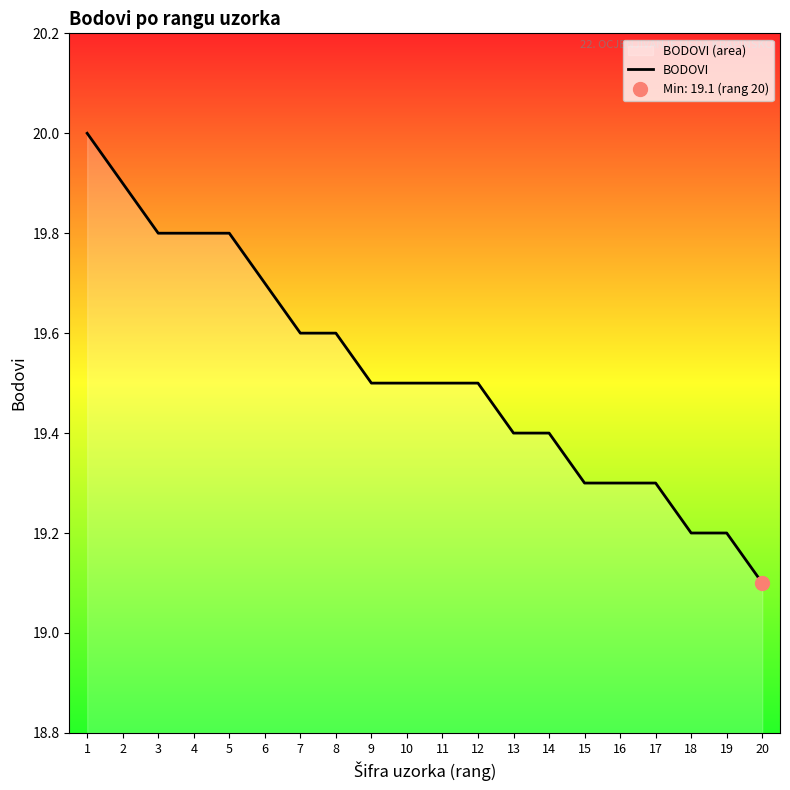

Rank the categories by value from lowest to highest.

20, 18, 19, 15, 16, 17, 13, 14, 9, 10, 11, 12, 7, 8, 6, 3, 4, 5, 2, 1